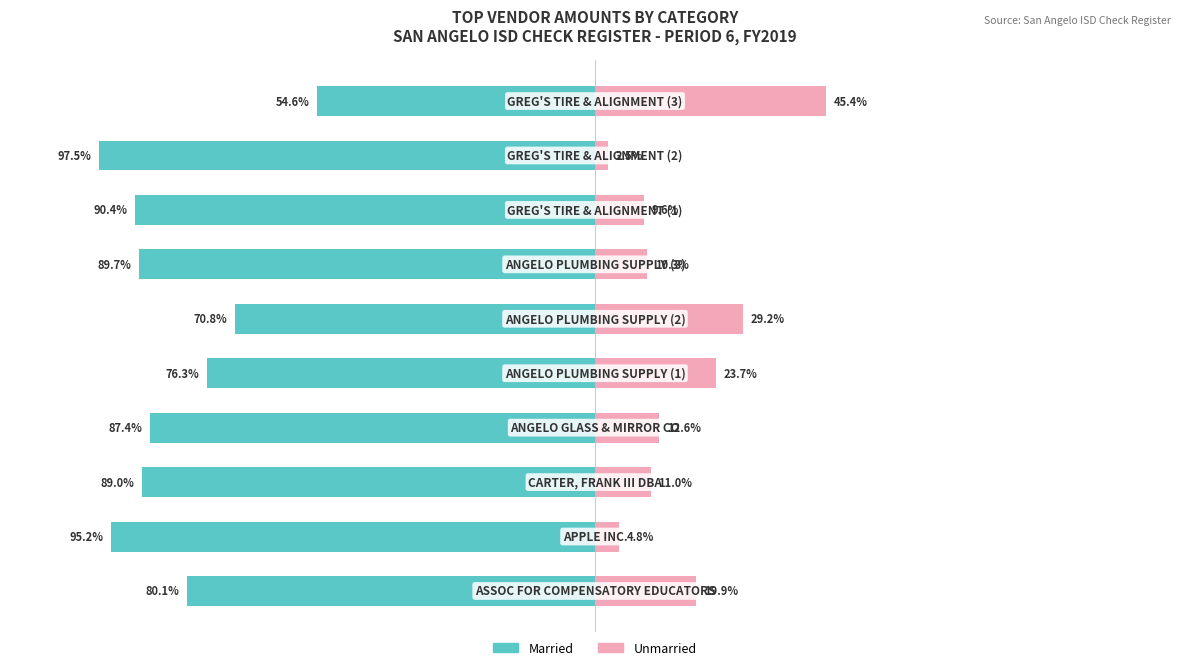

How many groups of bars are there?

10